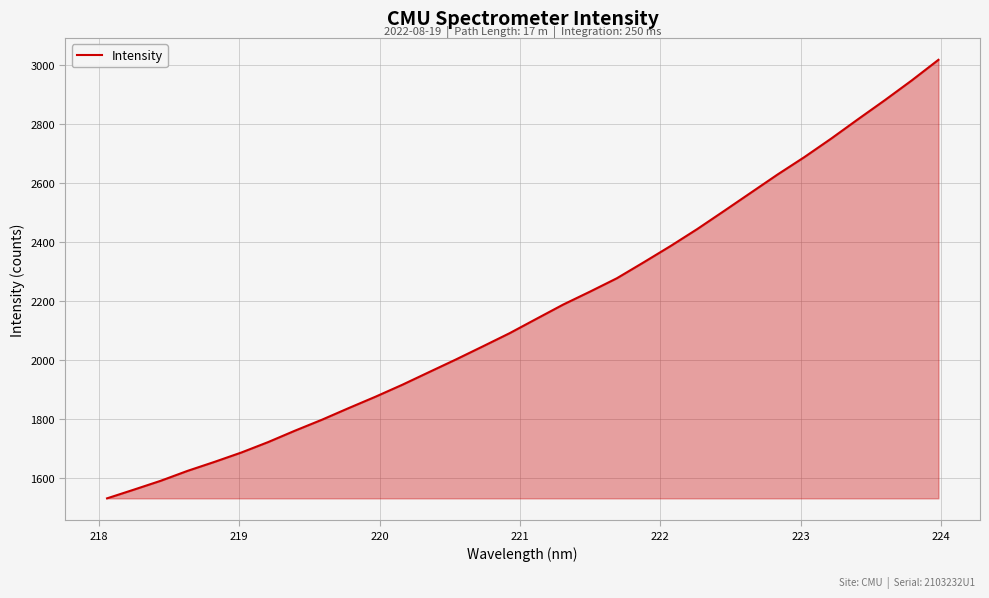

What is the maximum value shown in the chart?

3016.1